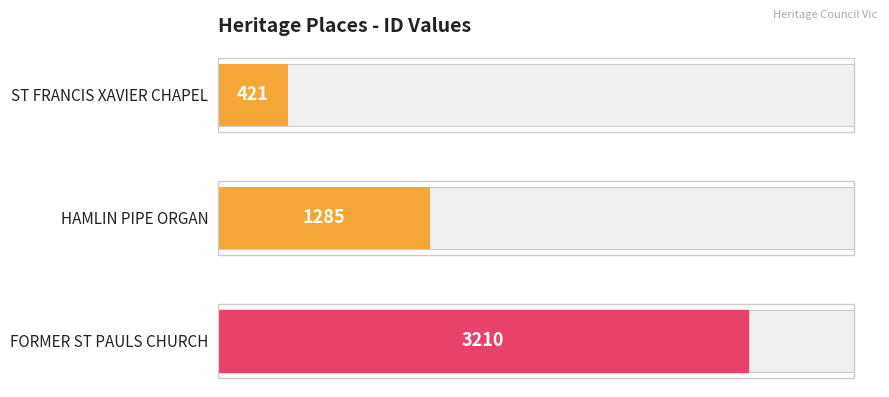

What is the sum of the values at FORMER ST PAULS CHURCH and HAMLIN PIPE ORGAN?

4495